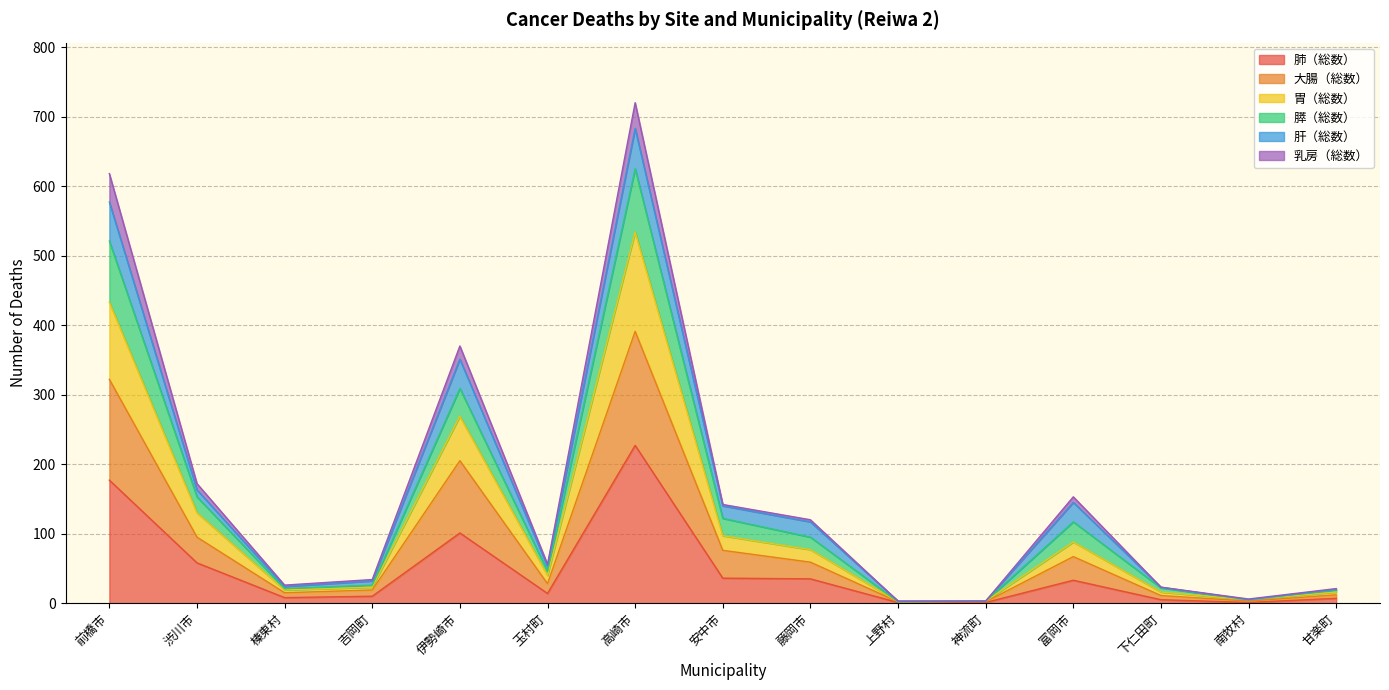

How many lines are shown in the chart?

6